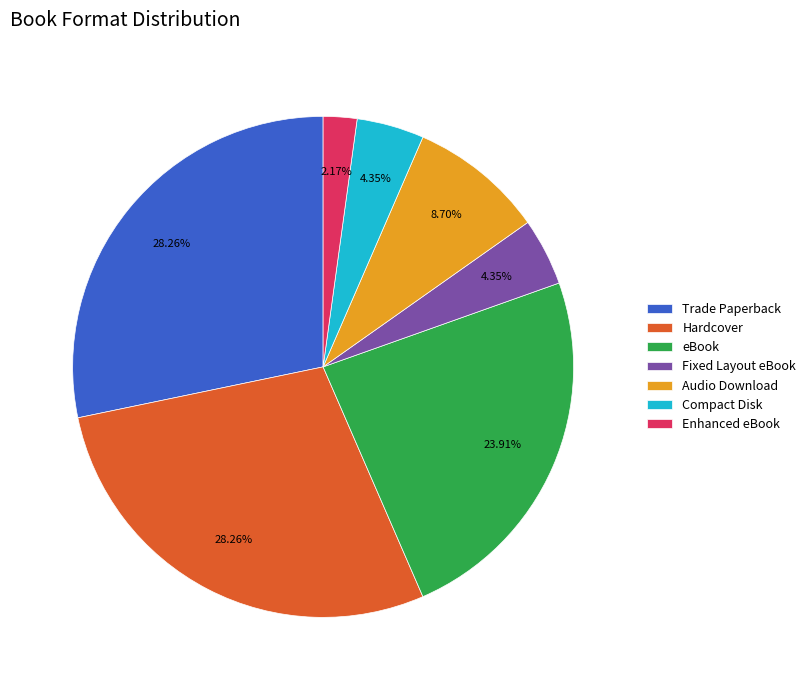

Count the number of slices in the pie.

7